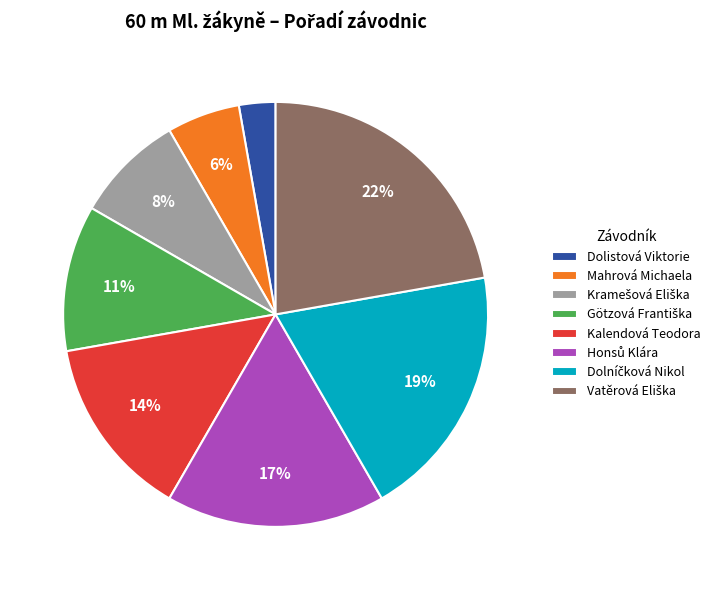

To the nearest percent, what is the average slice percentage?

12%